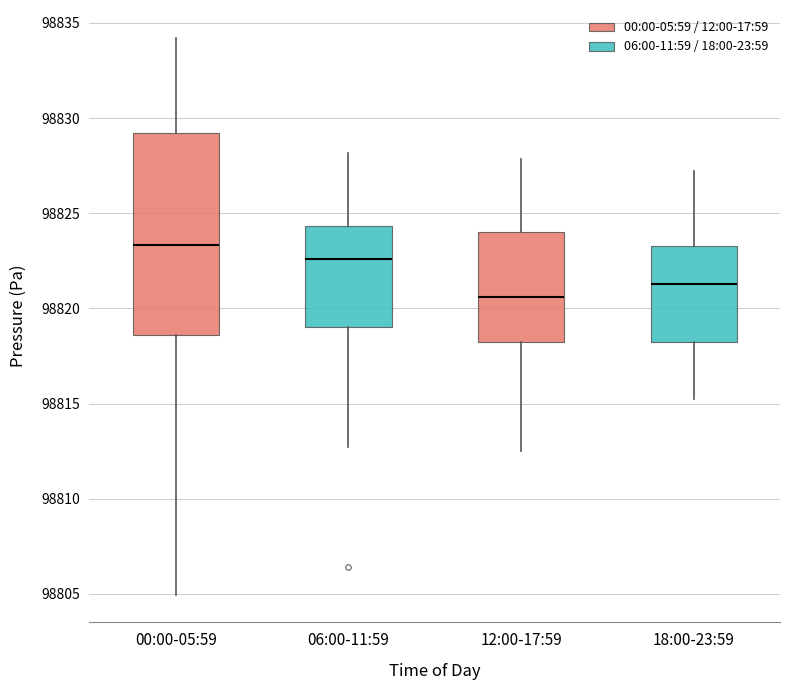

Which box has the highest median line?

00:00-05:59